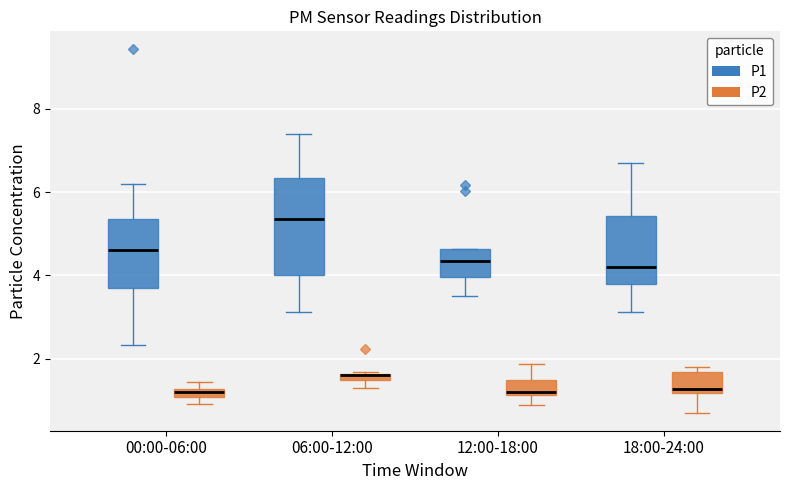

Where is the upper edge of the box for 18:00-24:00 (P1) on the y-axis? The values are not printed on the chart, so give them approximately, as read against the axis.

5.4